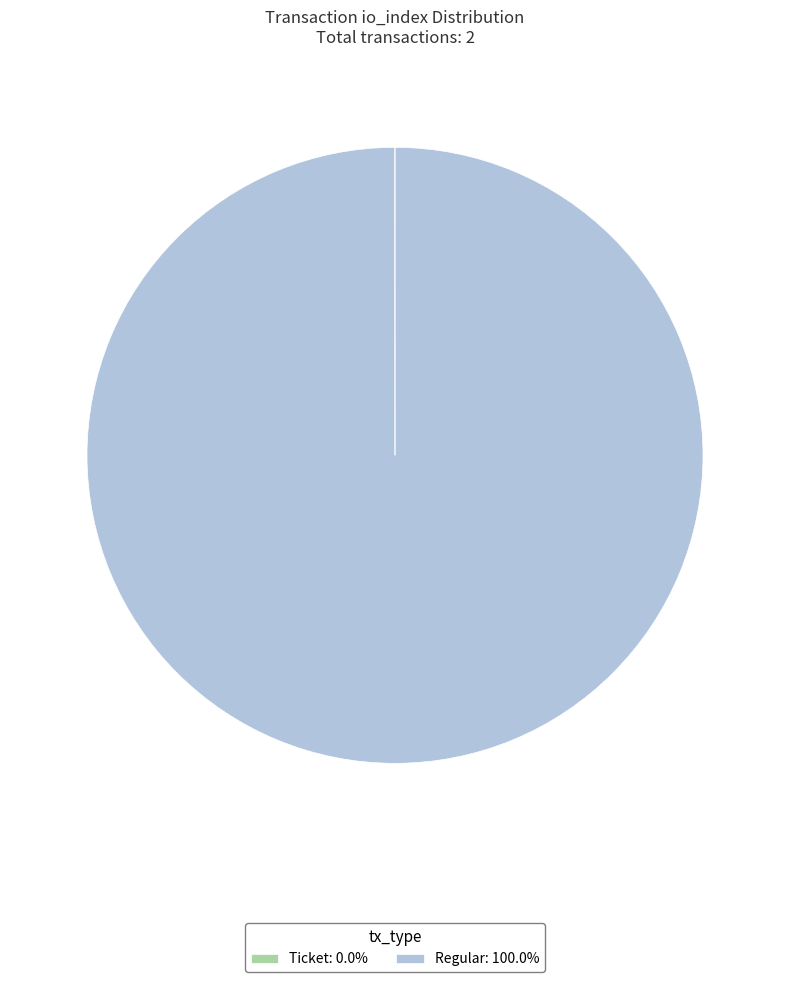

Is there any slice that represents more than half of the pie?

Yes